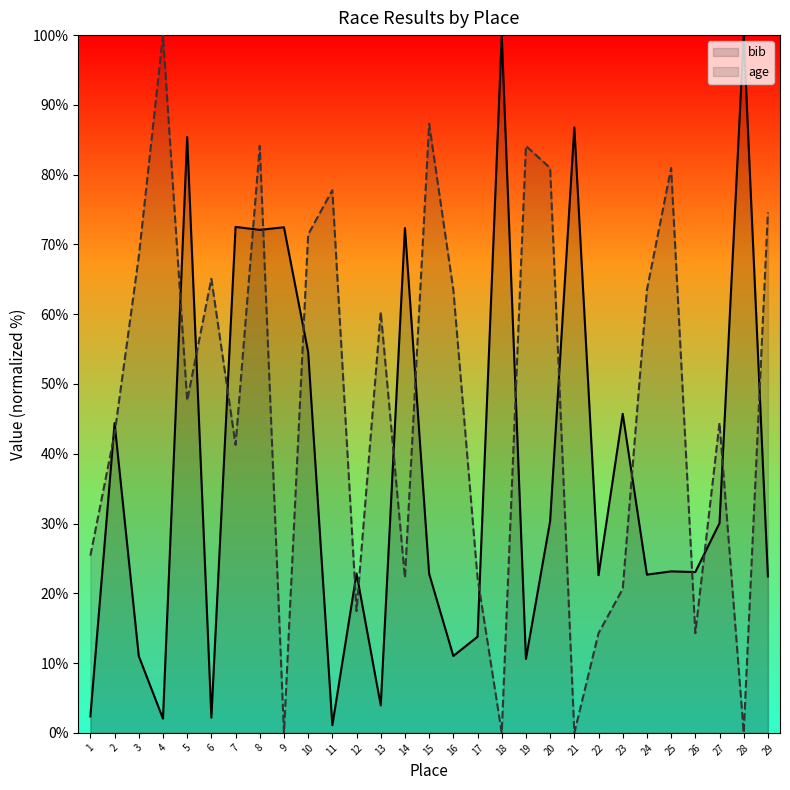

How many lines are shown in the chart?

2